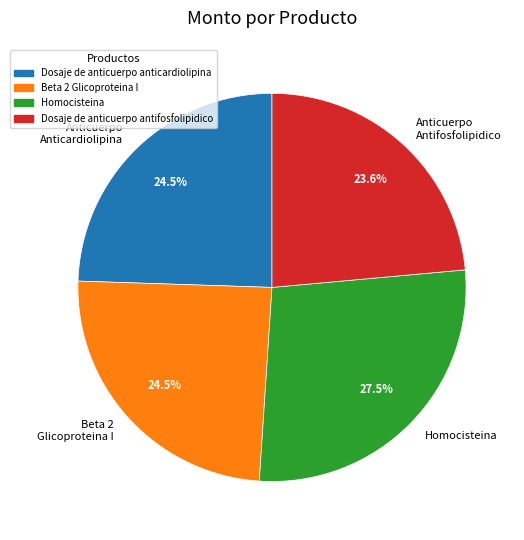

Which slice is the largest?

Homocisteina